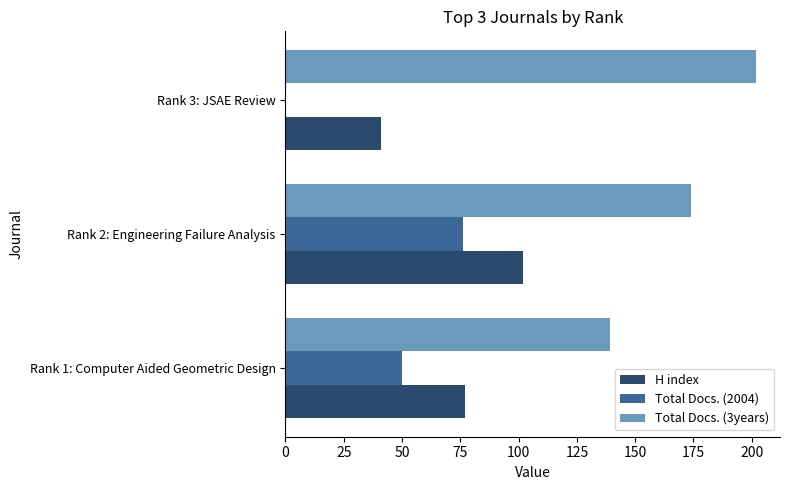

What is the sum of all H index values?

220